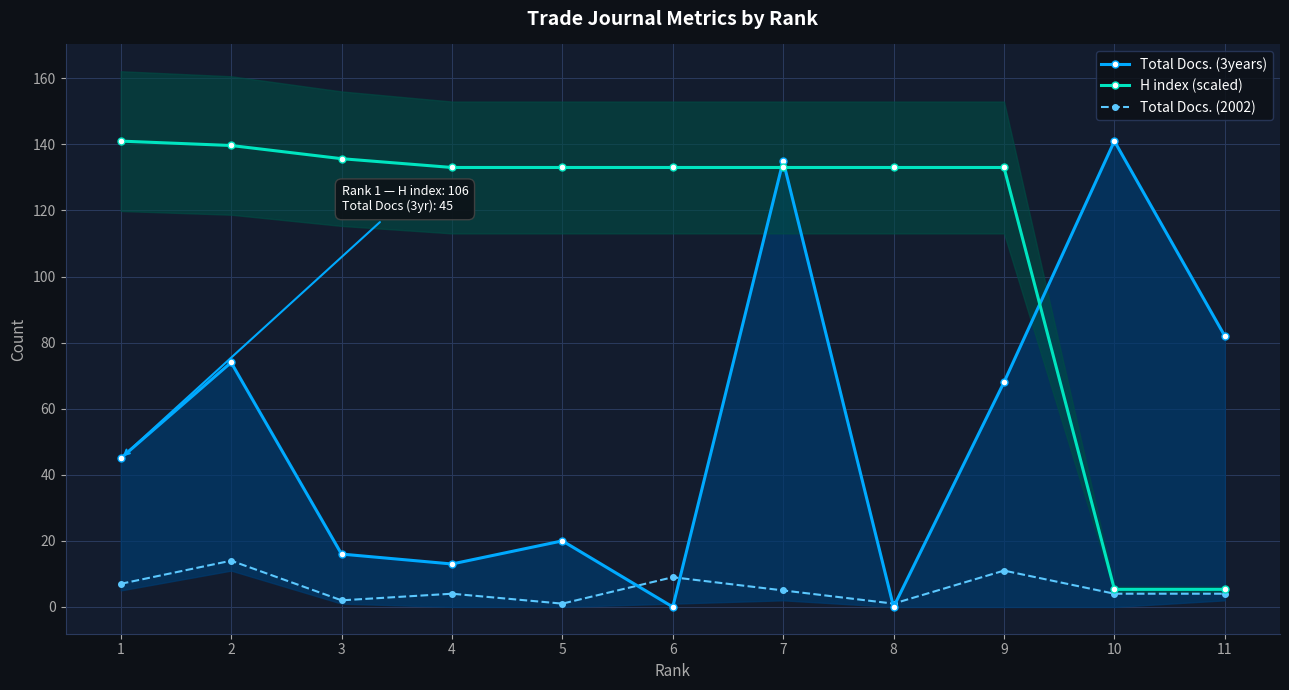

True or false: Total Docs. (2002) and H index (scaled) intersect in this chart.

False